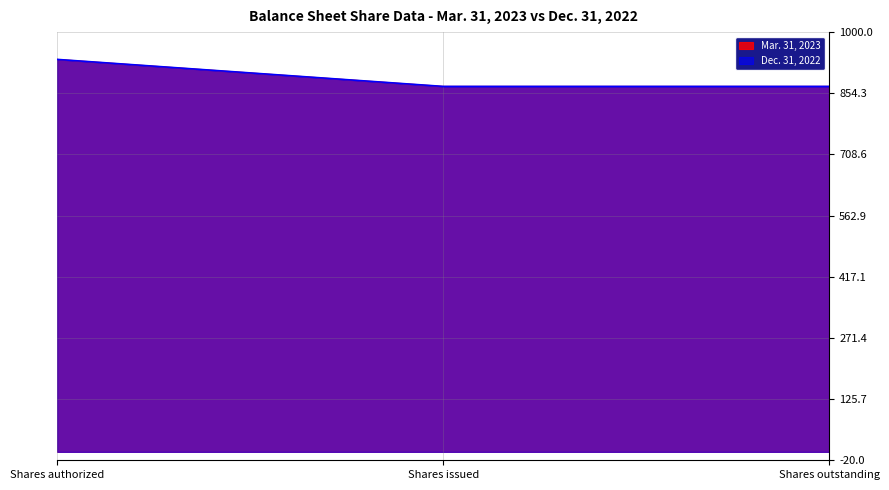

Which has a higher value, Shares outstanding or Shares authorized?

Shares authorized